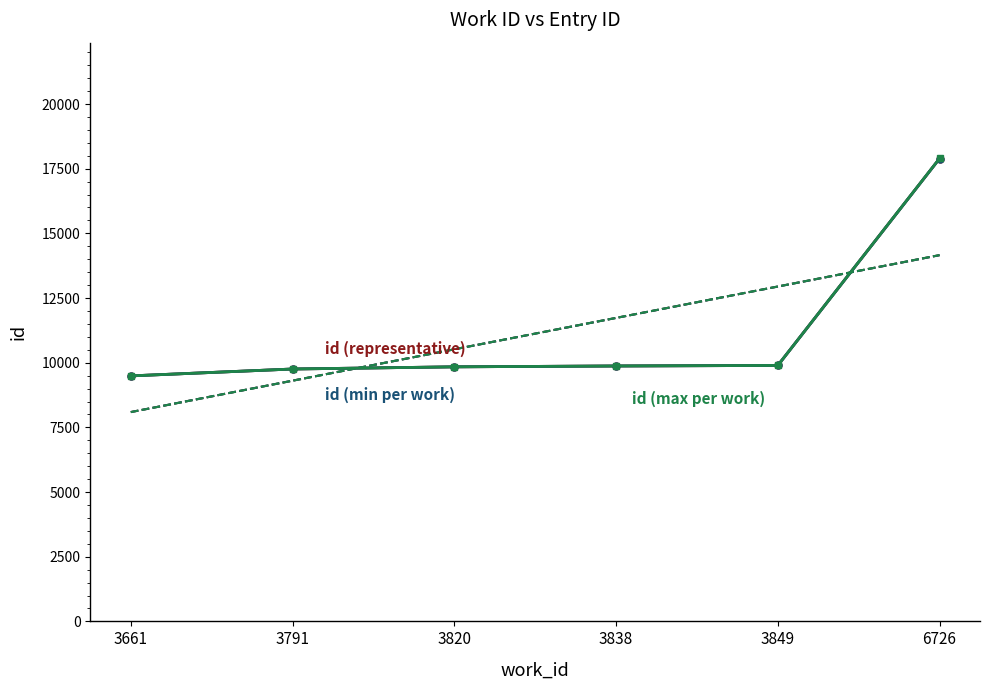

At which category is the sum across all series the highest?

6726